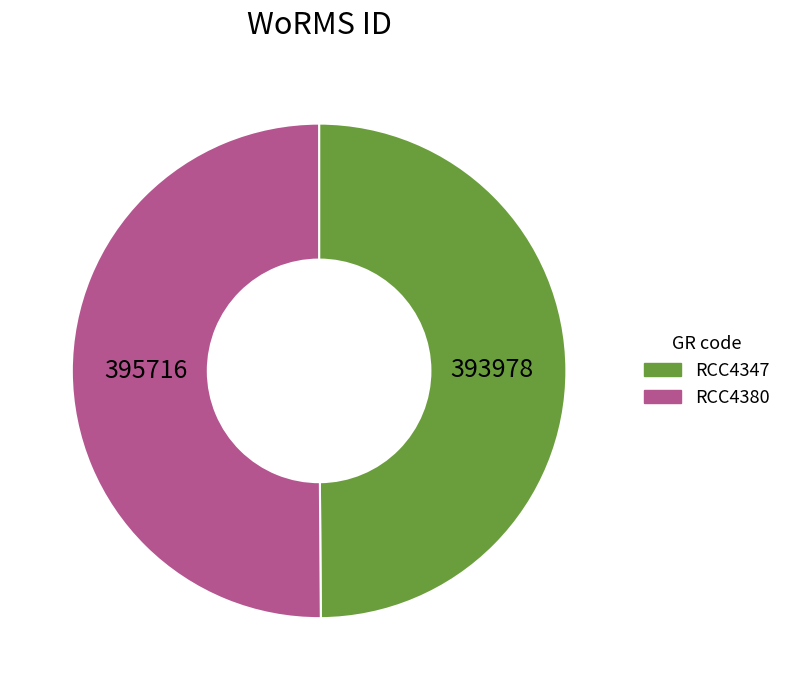

What is the ratio of the value at RCC4347 to the value at RCC4380?

1.0